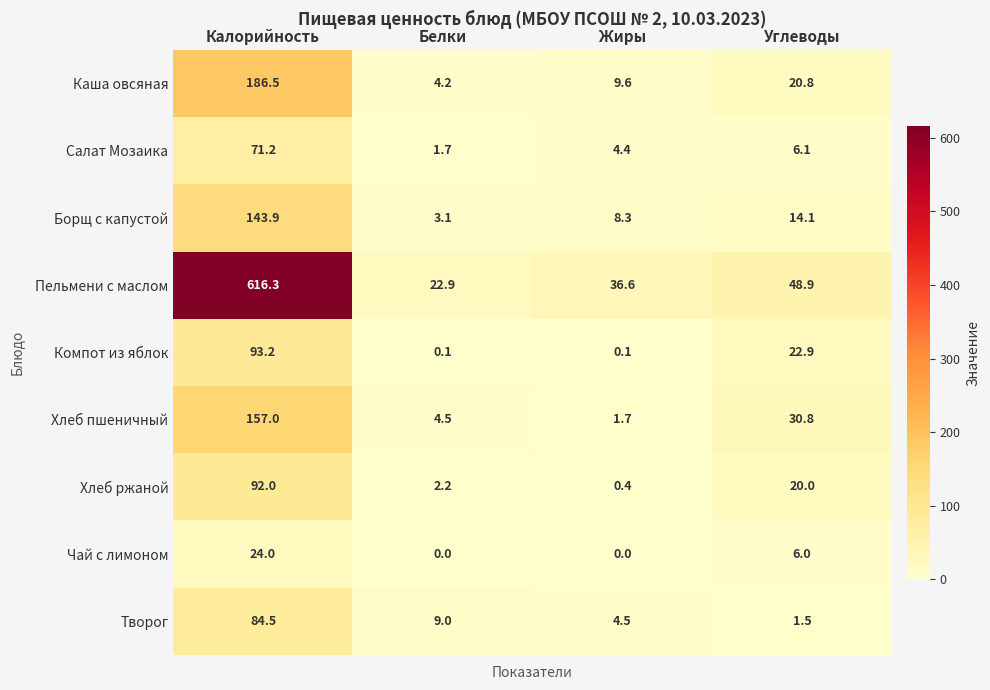

The Хлеб пшеничный series shows 3.0 at Жиры. True or false?

False